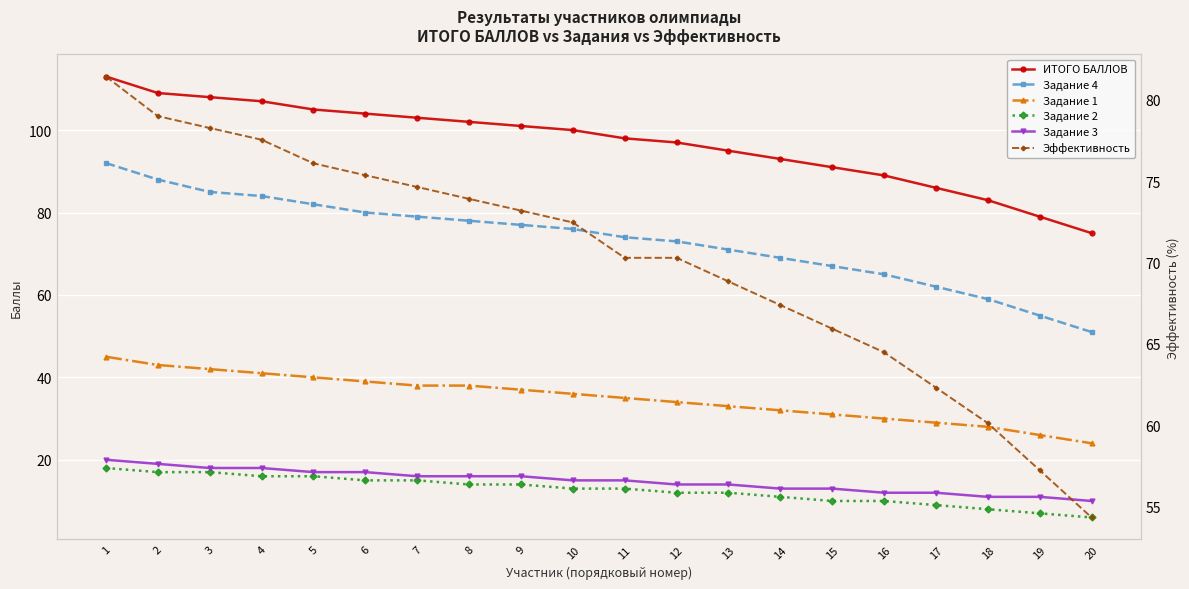

Reading right to left, what are all the values shown in this chart?

ИТОГО БАЛЛОВ: 75.0	79.0	83.0	86.0	89.0	91.0	93.0	95.0	97.0	98.0	100.0	101.0	102.0	103.0	104.0	105.0	107.0	108.0	109.0	113.0
Задание 4: 51.0	55.0	59.0	62.0	65.0	67.0	69.0	71.0	73.0	74.0	76.0	77.0	78.0	79.0	80.0	82.0	84.0	85.0	88.0	92.0
Задание 1: 24.0	26.0	28.0	29.0	30.0	31.0	32.0	33.0	34.0	35.0	36.0	37.0	38.0	38.0	39.0	40.0	41.0	42.0	43.0	45.0
Задание 2: 6.0	7.0	8.0	9.0	10.0	10.0	11.0	12.0	12.0	13.0	13.0	14.0	14.0	15.0	15.0	16.0	16.0	17.0	17.0	18.0
Задание 3: 10.0	11.0	11.0	12.0	12.0	13.0	13.0	14.0	14.0	15.0	15.0	16.0	16.0	16.0	17.0	17.0	18.0	18.0	19.0	20.0
Эффективность: 54.4	57.2	60.1	62.3	64.5	65.9	67.4	68.8	70.3	70.3	72.5	73.2	73.9	74.6	75.4	76.1	77.5	78.3	79.0	81.4